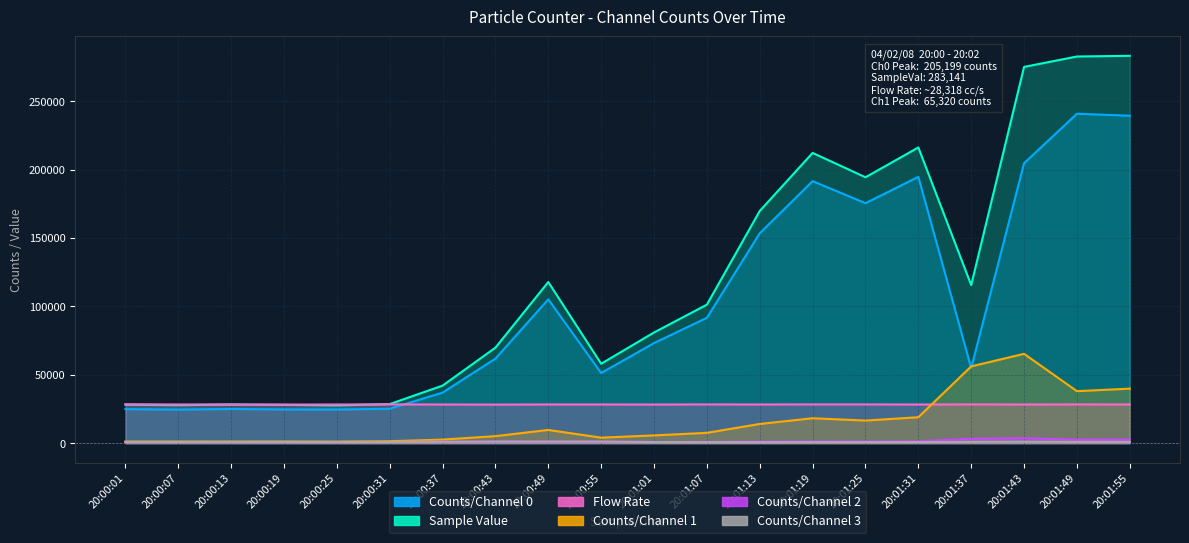

True or false: Counts/Channel 2 and Flow Rate cross at least once.

False